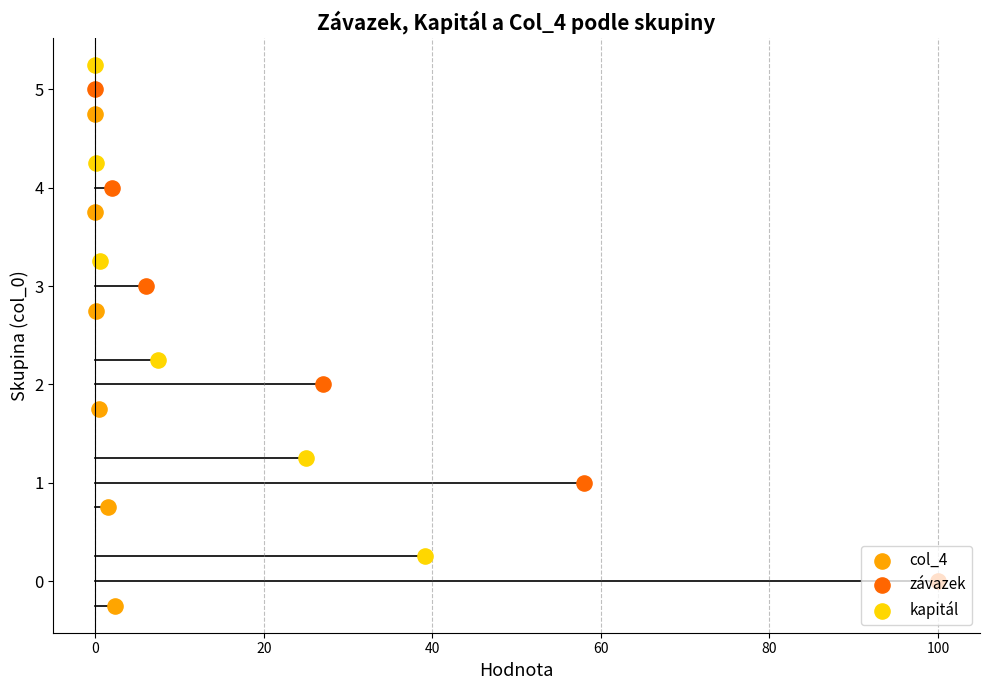

Which series reaches the minimum Y coordinate?

col_4